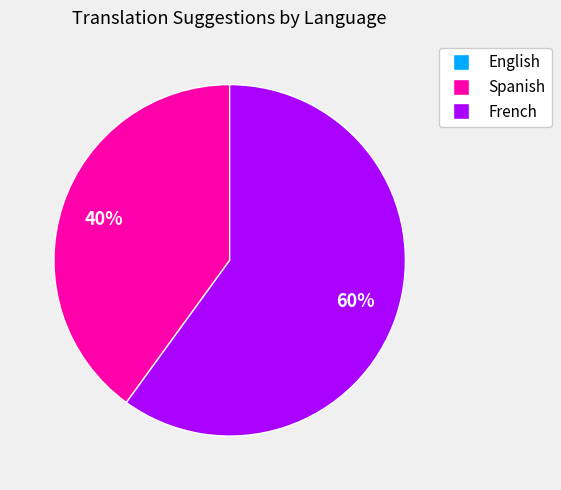

Between Spanish and French, which is larger?

French